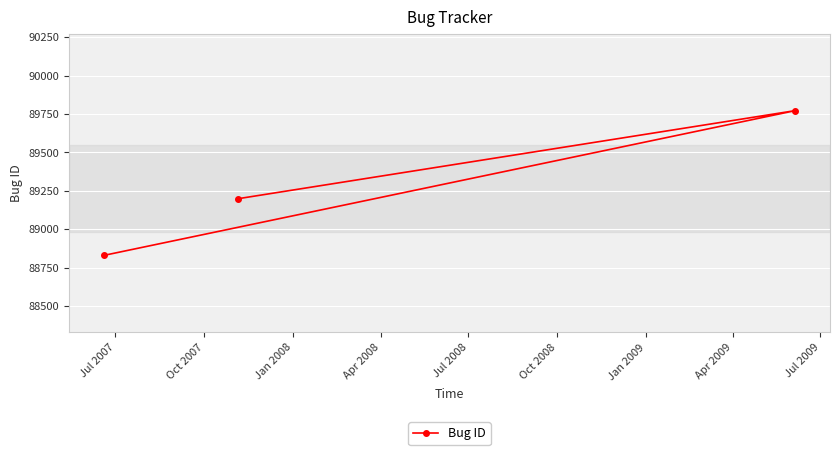

How many distinct data groups are displayed?

1